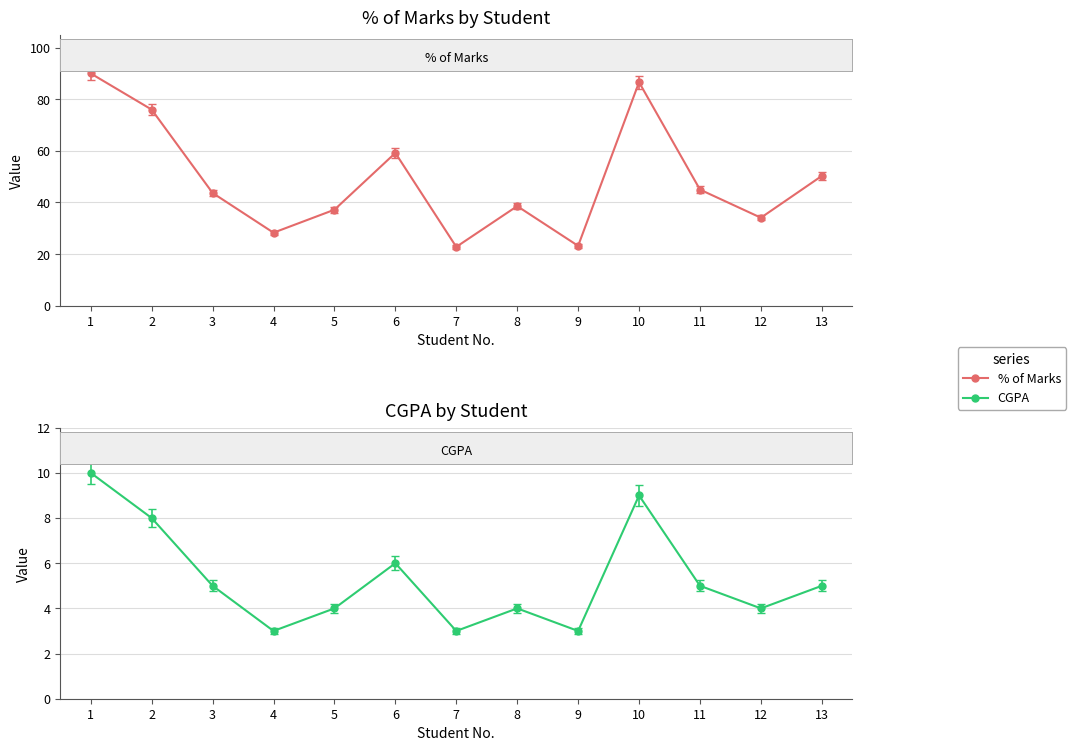

How many lines are shown in the chart?

2